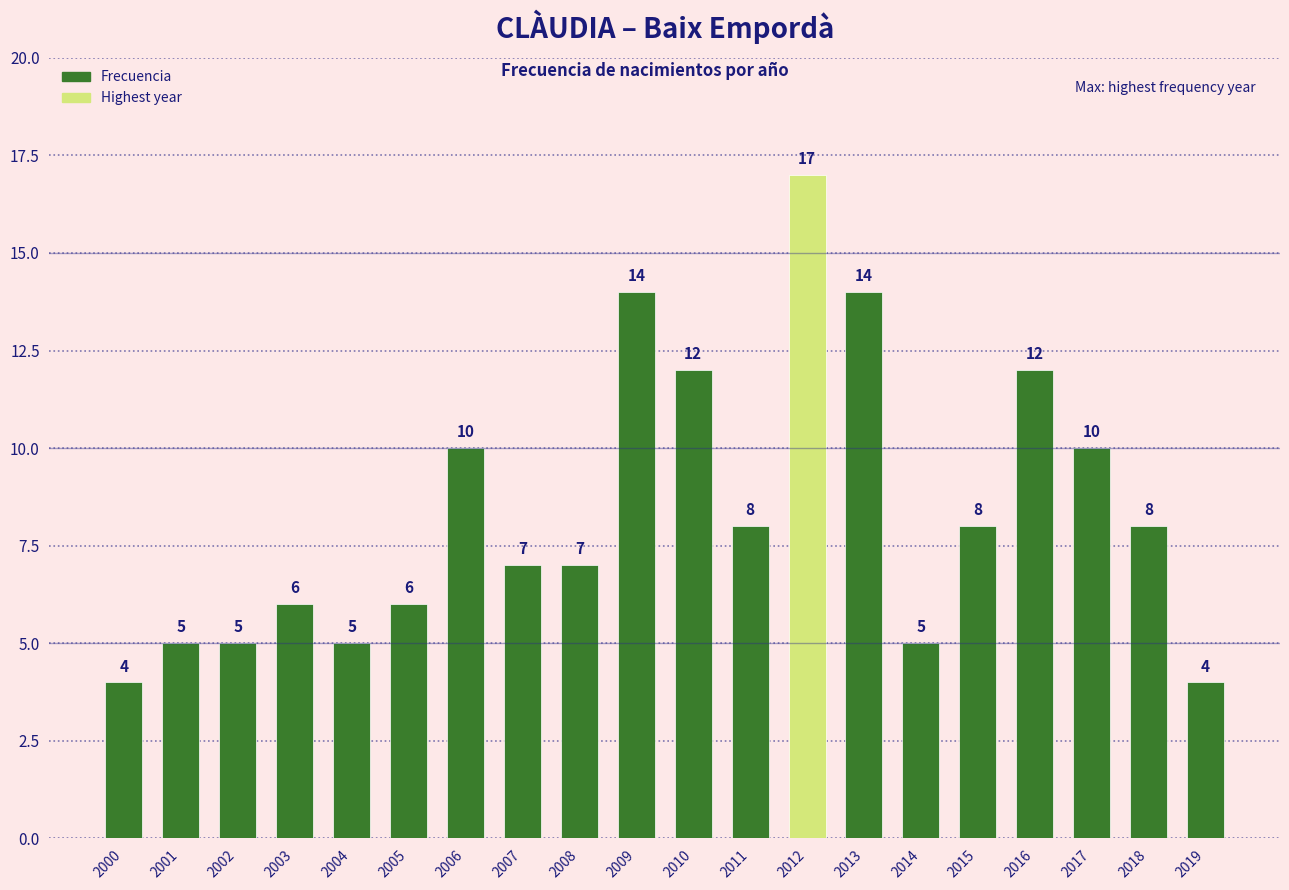

At which label does the data first exceed 8?

2006